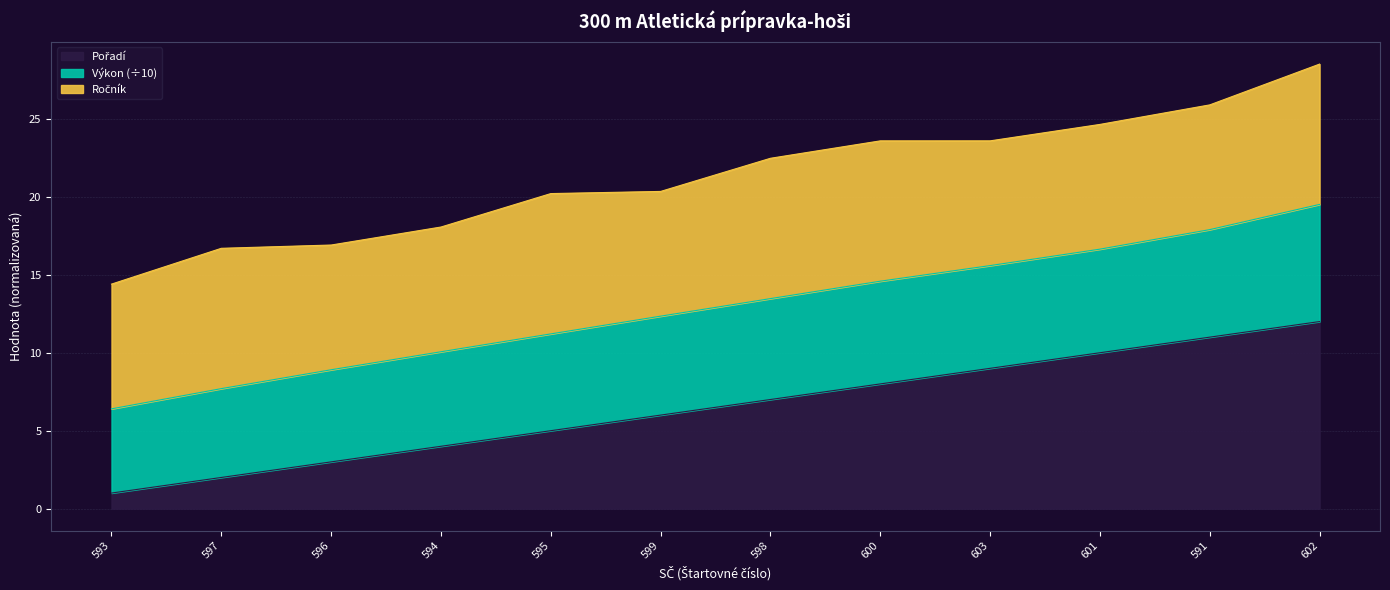

What is the total value across all series at 601?

24.6